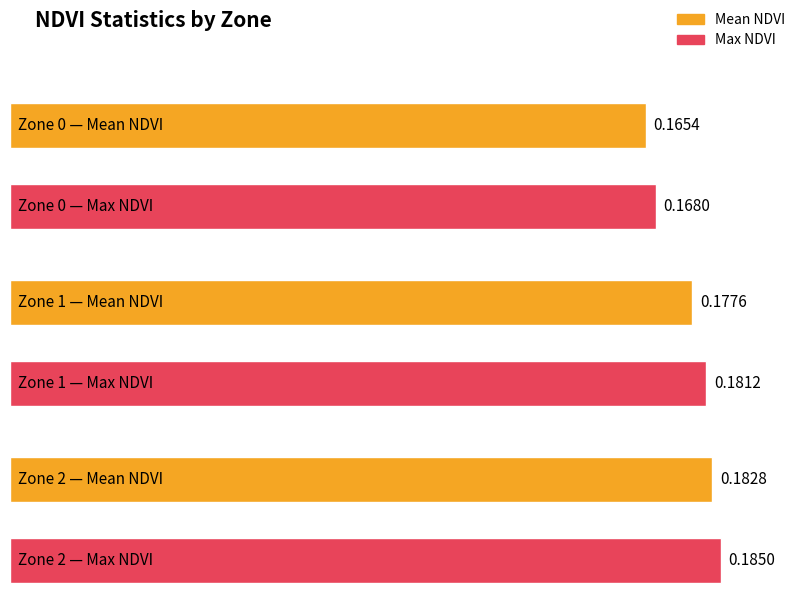

What is the greatest value displayed?

0.2